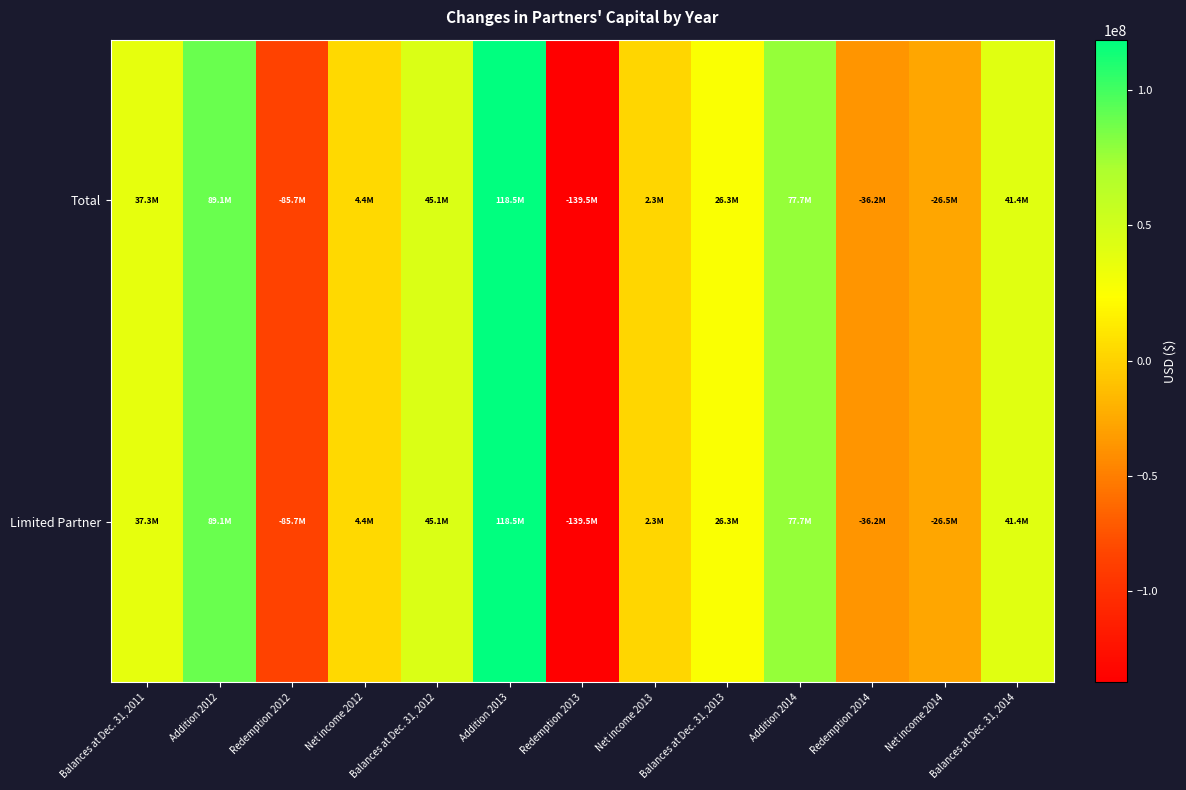

Reading left to right, extract all data points from this chart.

Total: Balances at Dec. 31, 2011=37268388	Addition 2012=89087948	Redemption 2012=-85693039	Net income 2012=4409324	Balances at Dec. 31, 2012=45072621	Addition 2013=118483039	Redemption 2013=-139527881	Net income 2013=2260564	Balances at Dec. 31, 2013=26288343	Addition 2014=77749293	Redemption 2014=-36166377	Net income 2014=-26451869	Balances at Dec. 31, 2014=41419390
Limited Partner: Balances at Dec. 31, 2011=37268388	Addition 2012=89087948	Redemption 2012=-85693039	Net income 2012=4409324	Balances at Dec. 31, 2012=45072621	Addition 2013=118483039	Redemption 2013=-139527881	Net income 2013=2260564	Balances at Dec. 31, 2013=26288343	Addition 2014=77749293	Redemption 2014=-36166377	Net income 2014=-26451869	Balances at Dec. 31, 2014=41419390